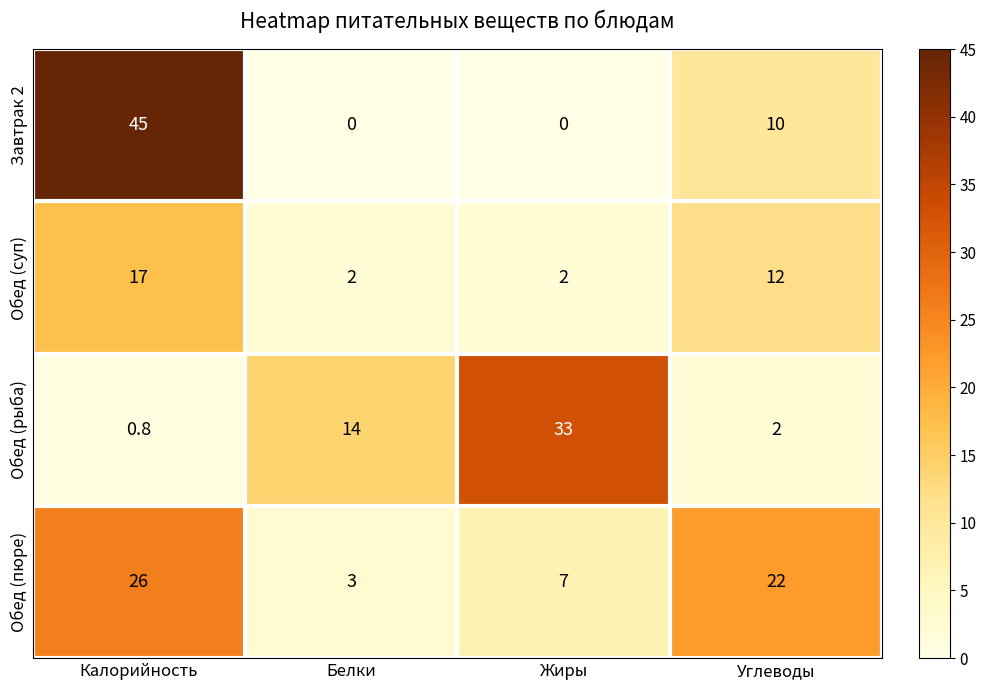

How many data points does each series have?

4